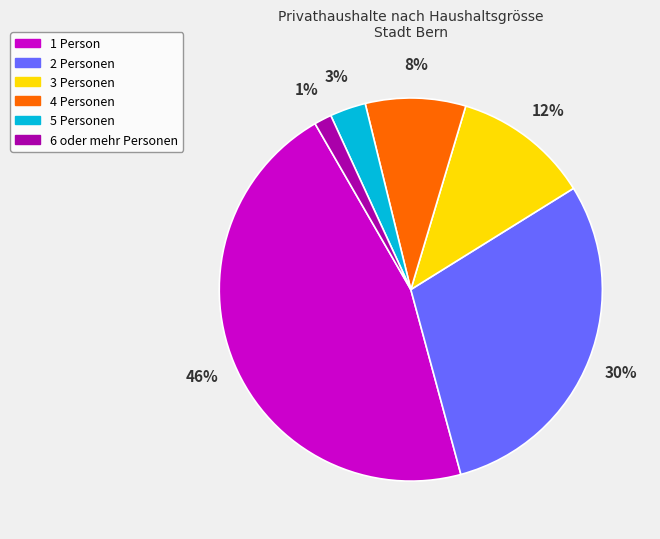

The 6 oder mehr Personen slice represents 7% of the pie. True or false?

False